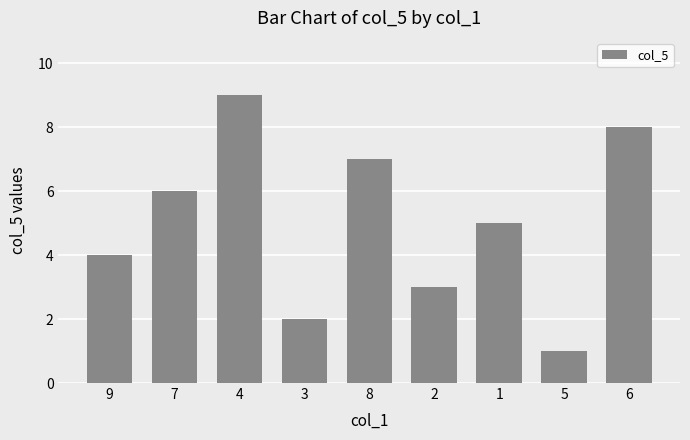

Is it true that the value at 7 is 10?

False